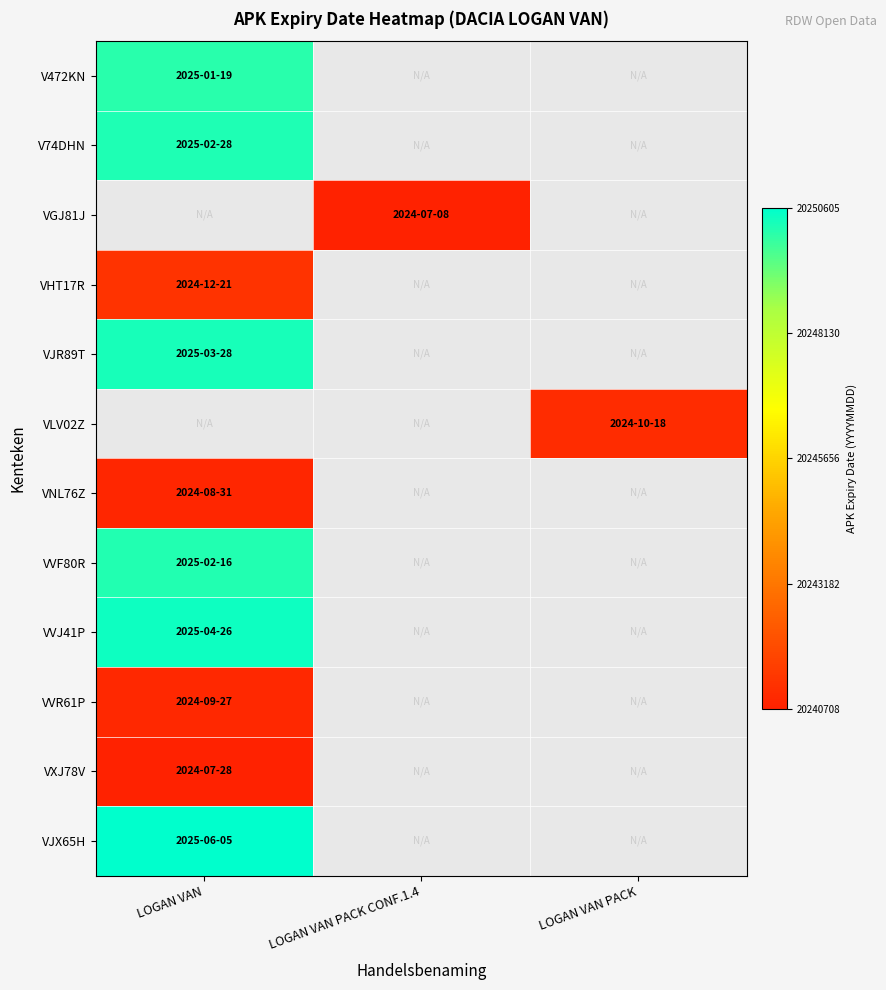

What is the spread (max minus min) of values at LOGAN VAN?

9877.0